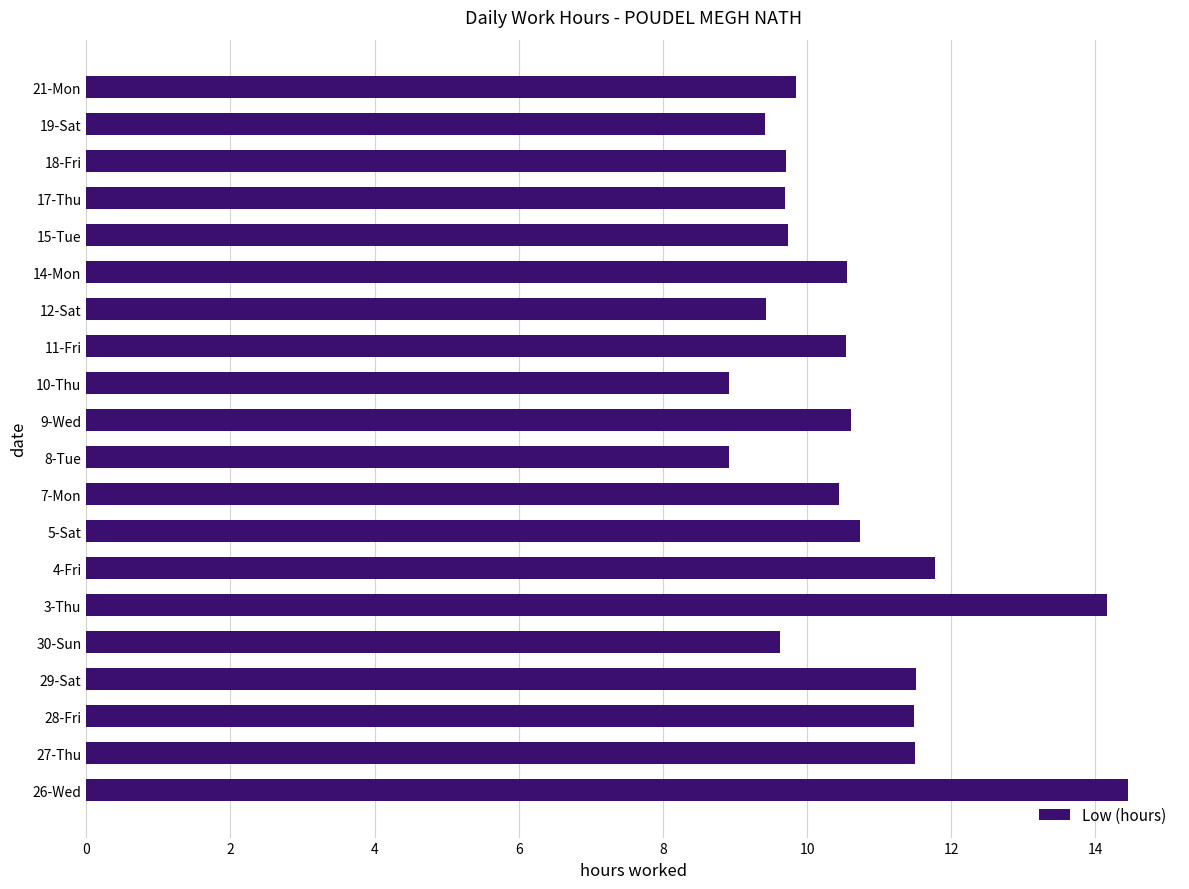

What is the minimum value shown in the chart?

8.9